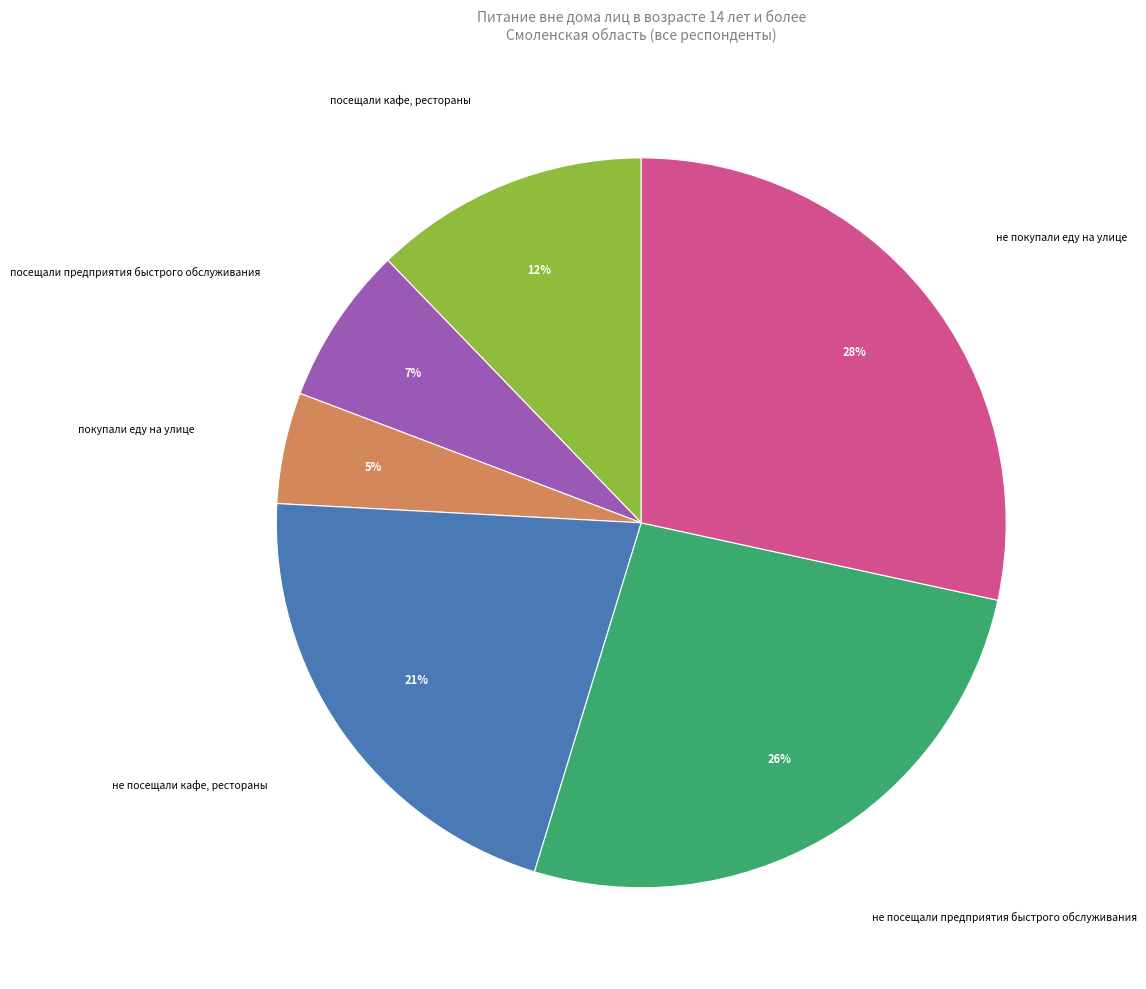

Does any single category account for the majority?

No